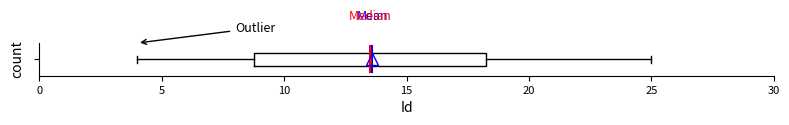

Transcribe this box plot: give where the median line is, the range the box spans, and where the two whiskers end, as read against the x-axis. The values are not printed on the chart, so give them approximately, as read against the axis.

median 13.5, box 9.0 to 18.5, whiskers 4.0 to 25.0